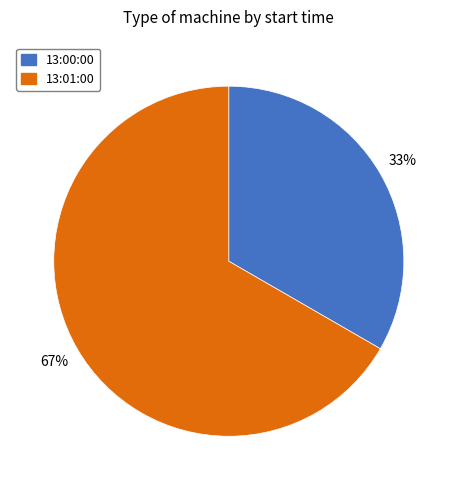

Is 13:00:00 the majority of the pie?

No